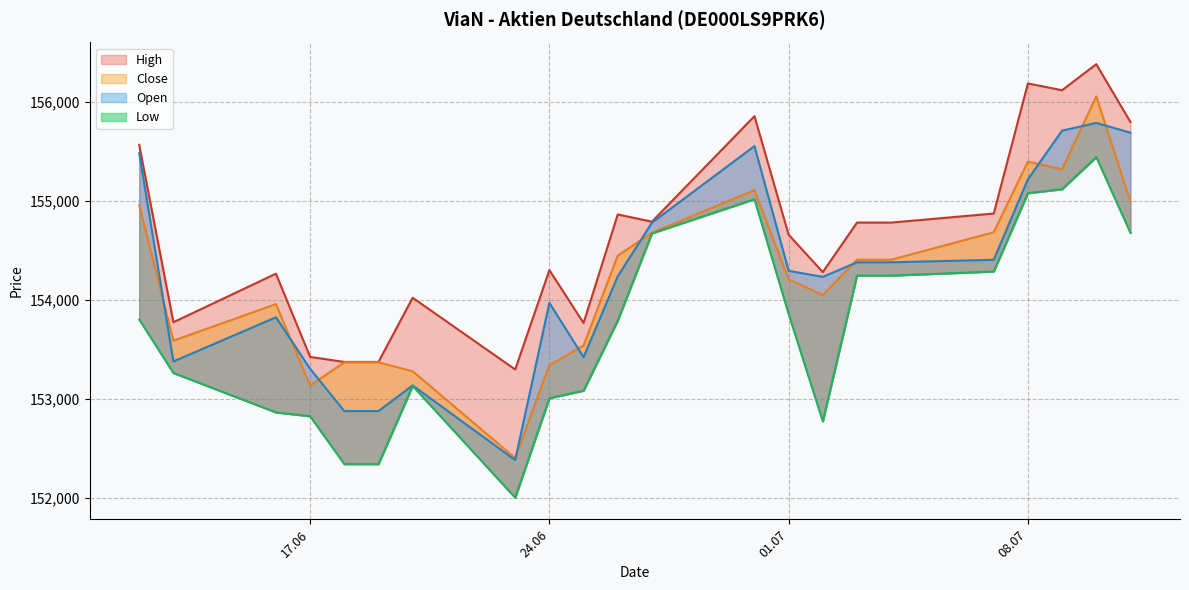

True or false: Low has a value of 152002 at 23.06.2025.

True